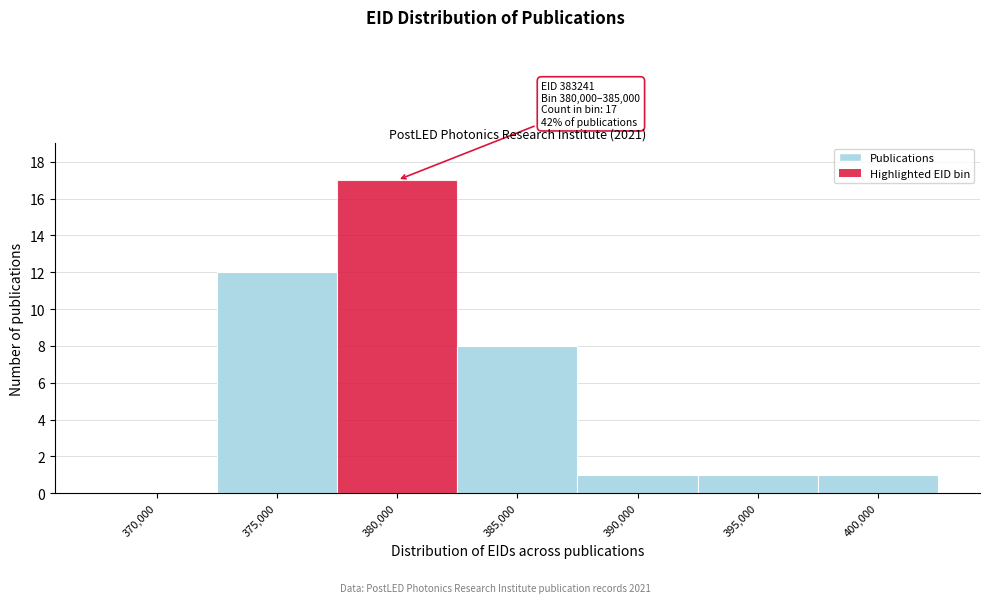

Reading left to right, list all the values displayed in this chart.

370,000=0	375,000=12	380,000=17	385,000=8	390,000=1	395,000=1	400,000=1